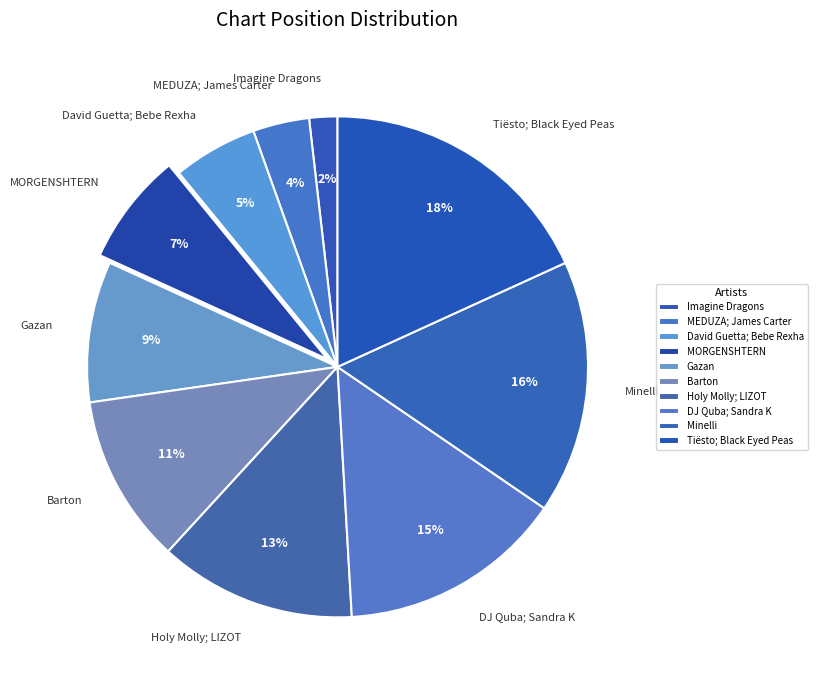

Which category has the biggest portion of the pie?

Tiësto; Black Eyed Peas